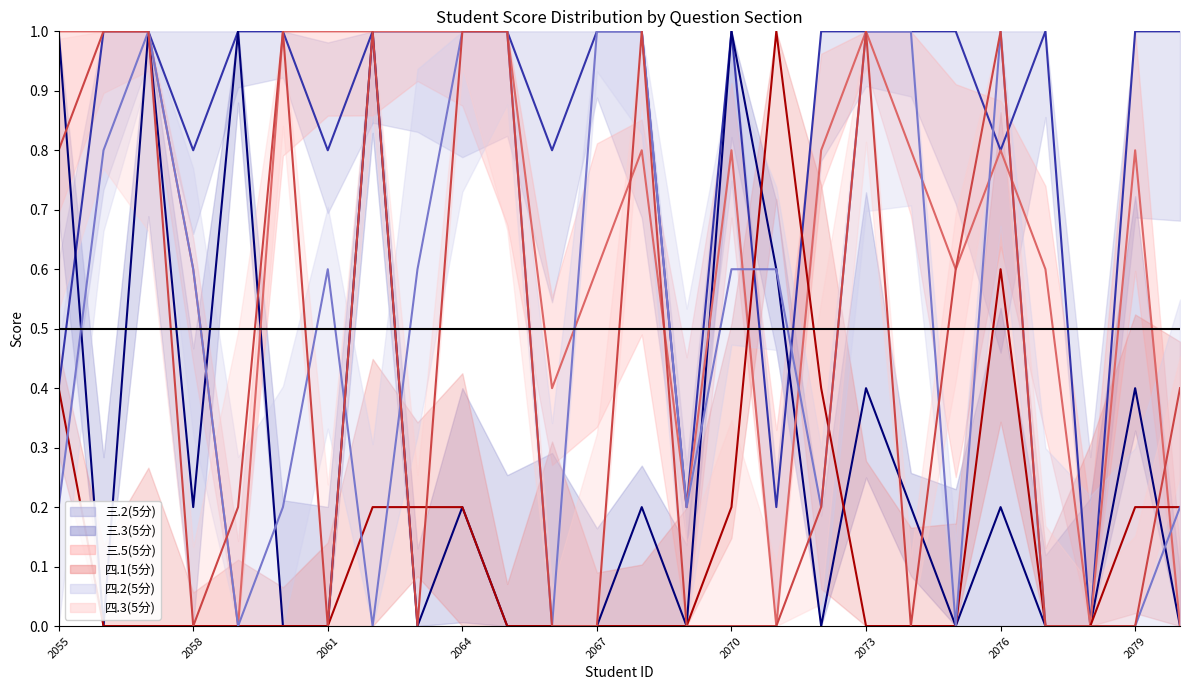

What is the difference between the highest and lowest values at 2055?

0.8